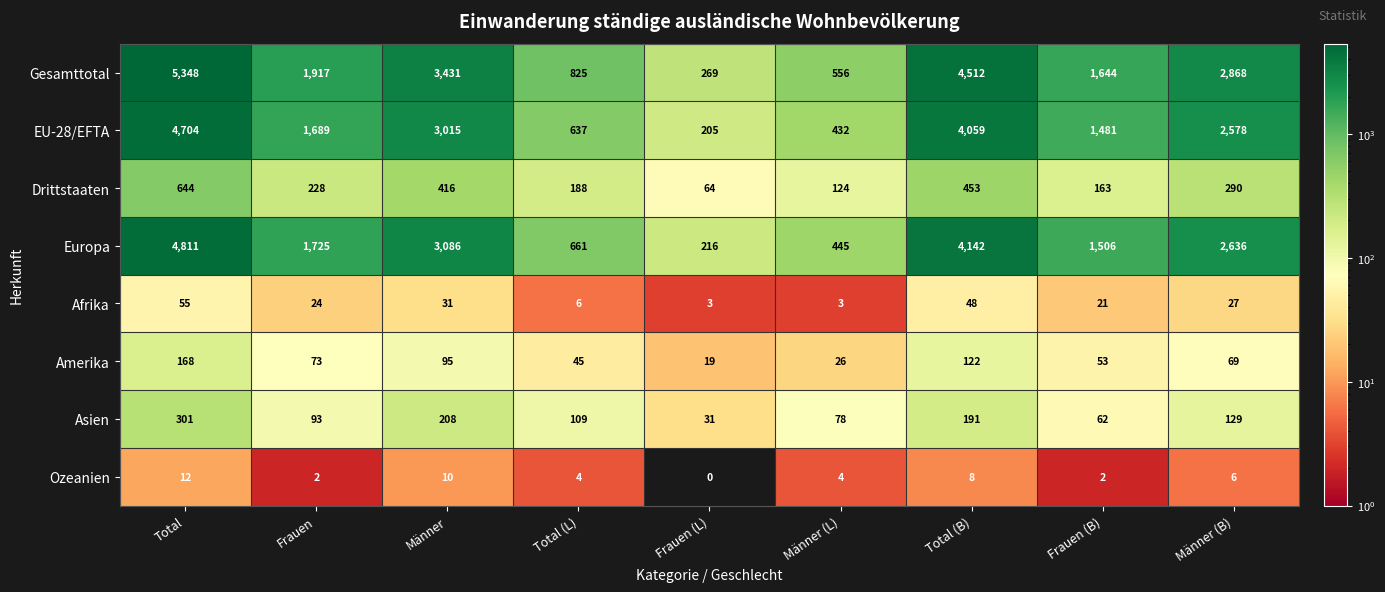

Where does the Drittstaaten series first go above 228?

Total